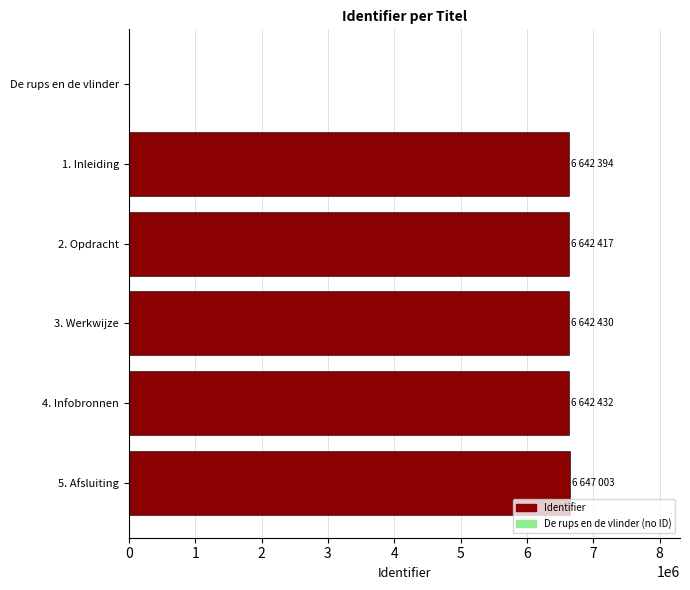

What is the sum of all values?

33216676